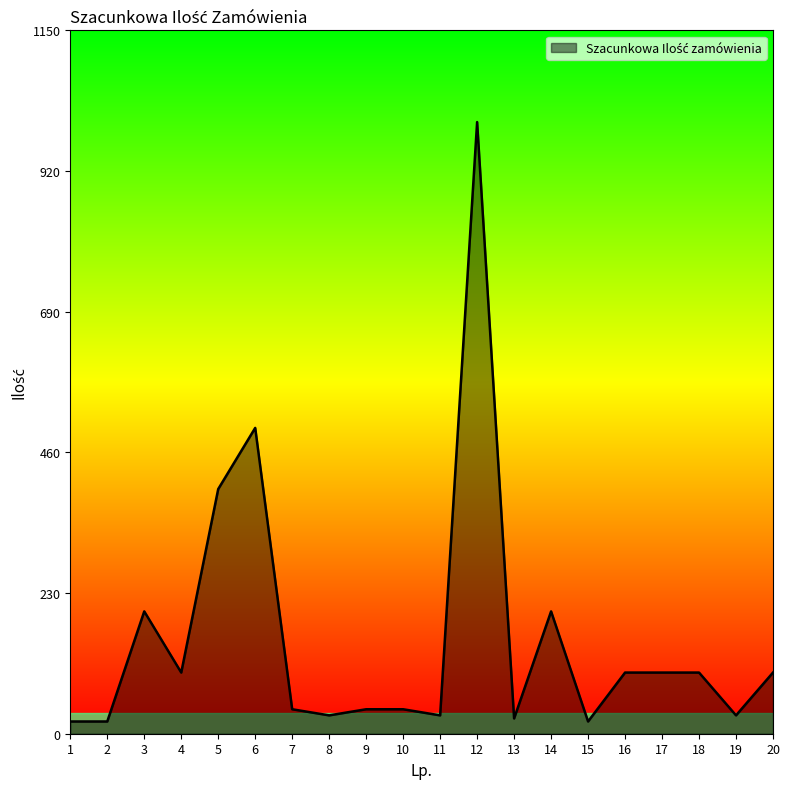

What is the sum of all values?

3095